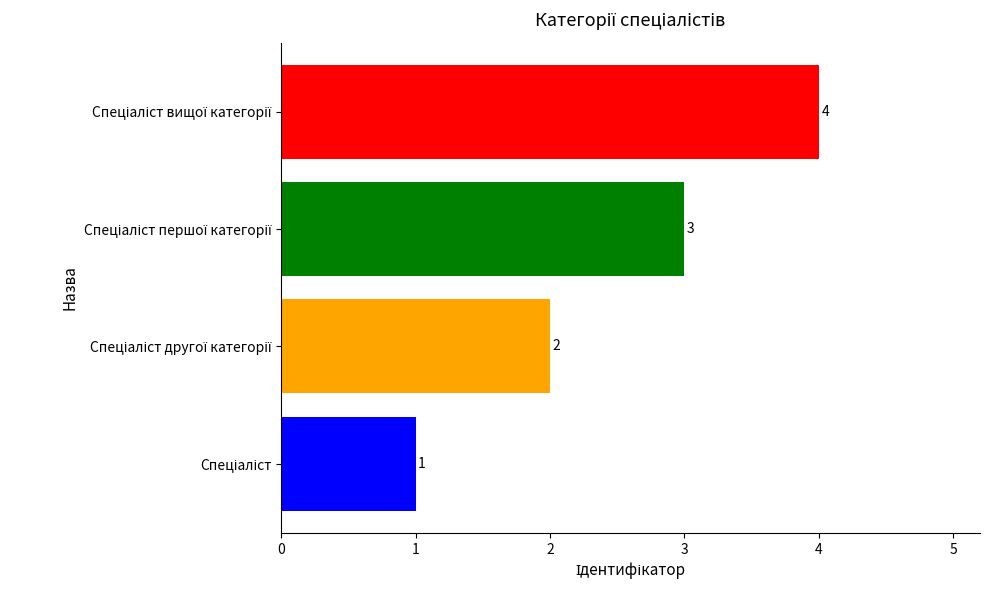

What is the difference between the maximum and second lowest values?

2